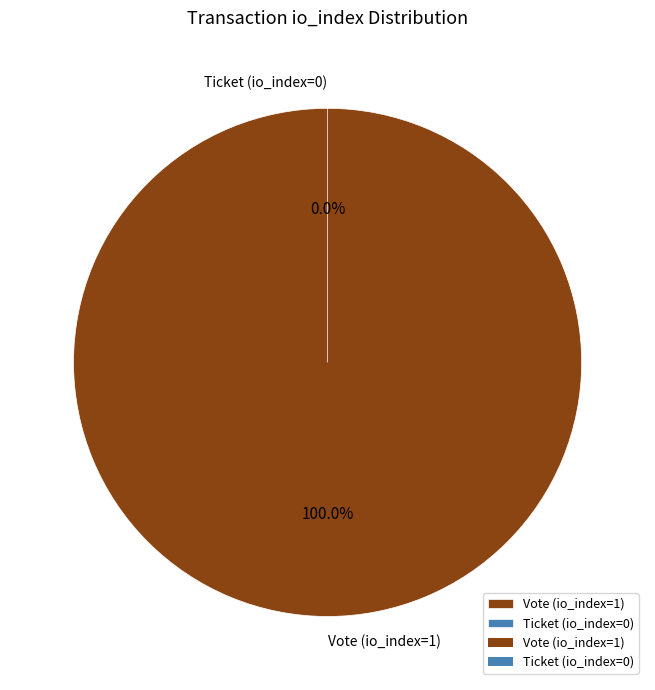

Which has a higher value, Ticket (io_index=0) or Vote (io_index=1)?

Vote (io_index=1)